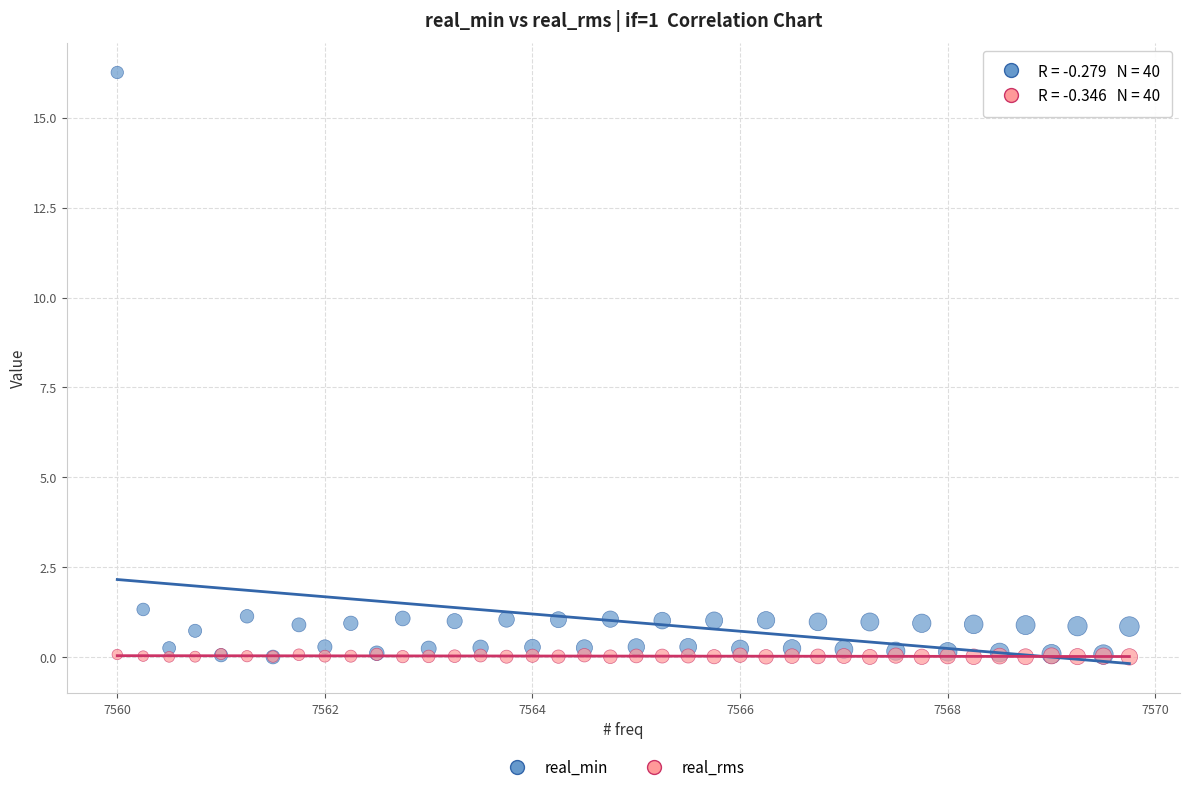

Which series contains the highest Y value?

real_min